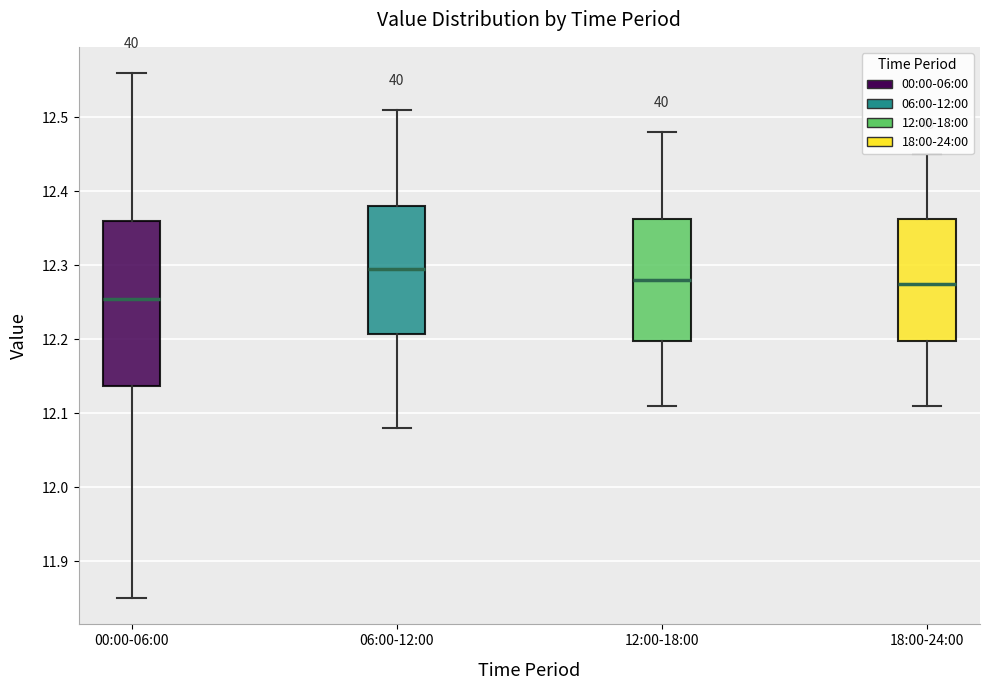

Reading left to right, read every box against the y-axis: the position of its median line, the range the box covers, and the ends of its whiskers. The values are not printed on the chart, so give them approximately, as read against the axis.

00:00-06:00: median 12.26, box 12.14 to 12.36, whiskers 11.85 to 12.56
06:00-12:00: median 12.30, box 12.21 to 12.38, whiskers 12.08 to 12.51
12:00-18:00: median 12.28, box 12.20 to 12.36, whiskers 12.11 to 12.48
18:00-24:00: median 12.28, box 12.20 to 12.36, whiskers 12.11 to 12.45